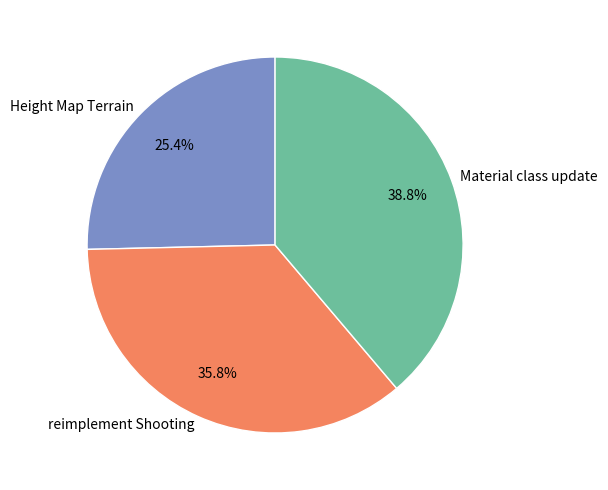

Do Height Map Terrain and Material class update together represent more than half of the pie?

Yes